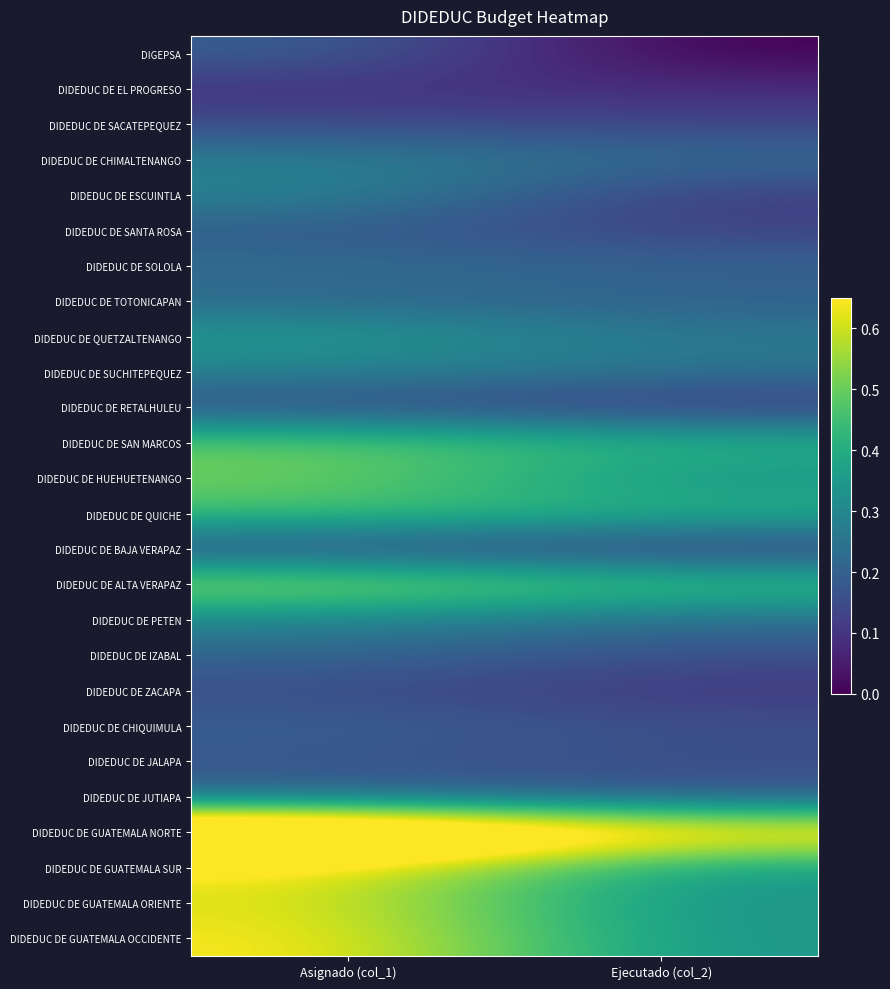

At how many categories does at least one series exceed 0?

2